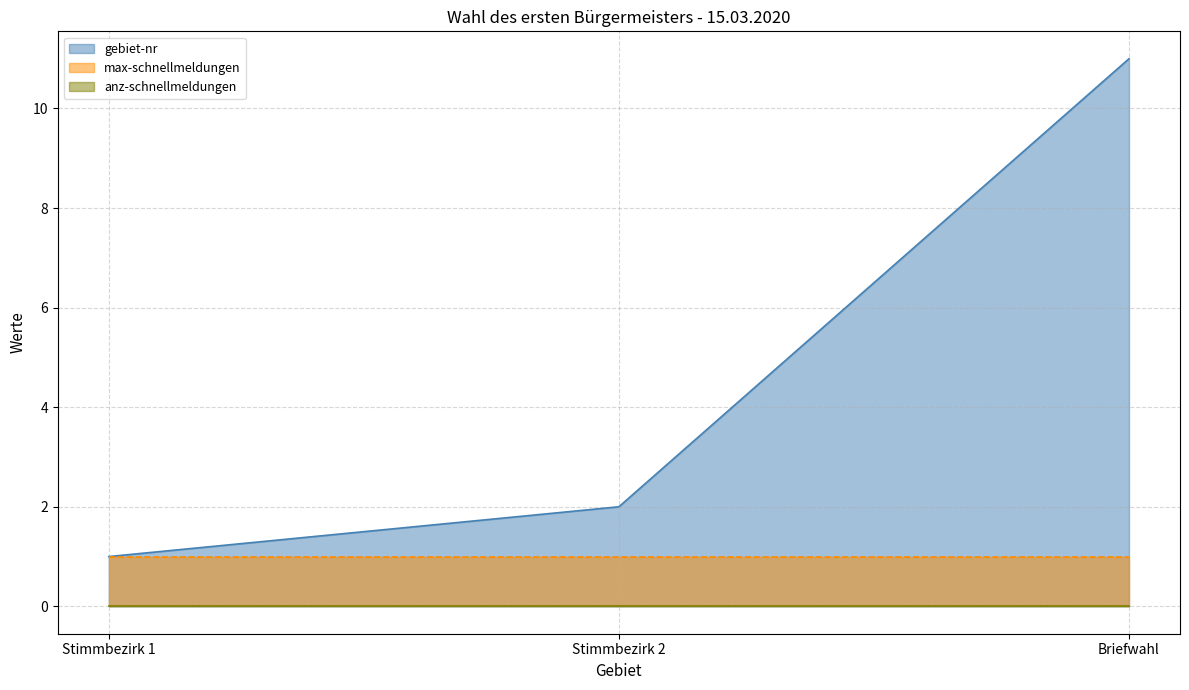

What is the label of the 1st point from the left?

Stimmbezirk 1